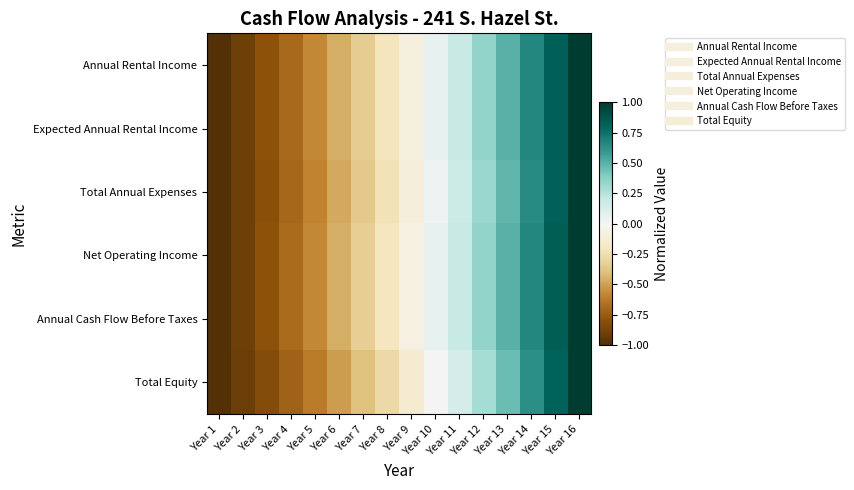

How many series are shown in this chart?

6